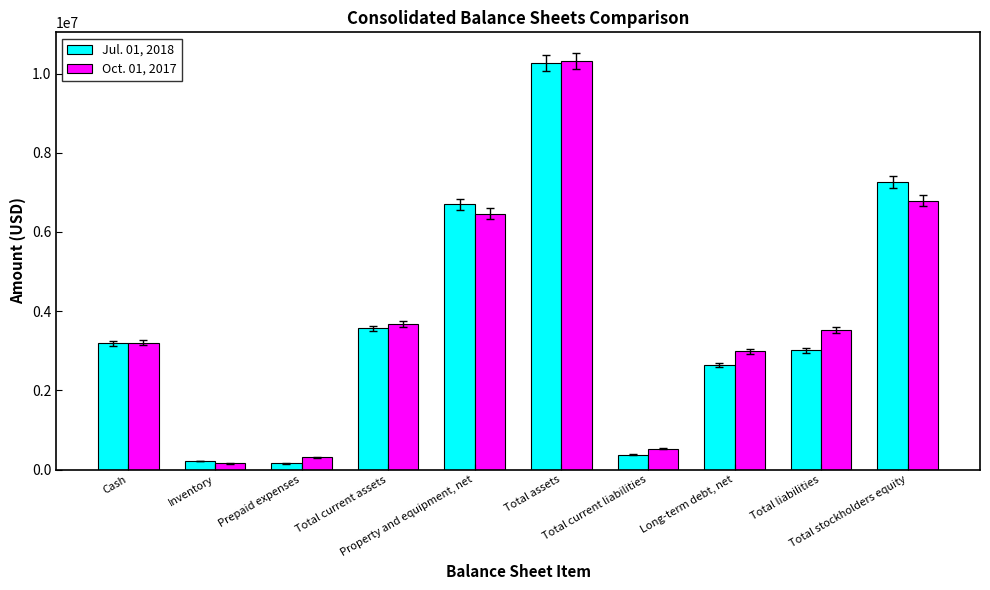

Is the value of Jul. 01, 2018 at Cash greater than the value of Oct. 01, 2017 at Total stockholders equity?

No